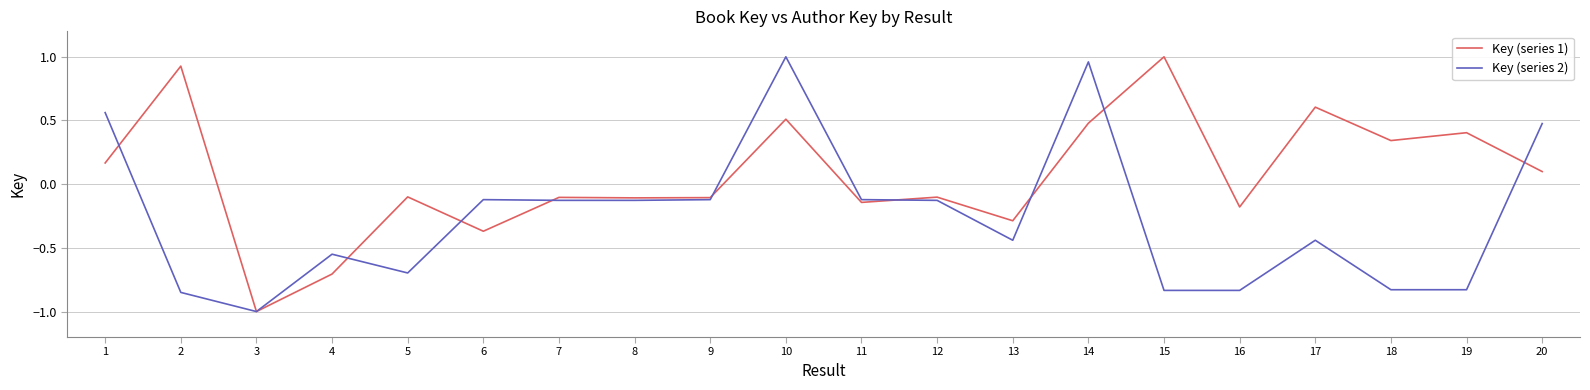

Rank the series at 17 from highest to lowest value.

Key (series 1), Key (series 2)